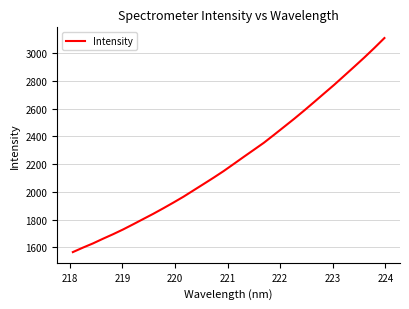

What is the minimum value shown in the chart?

1566.3